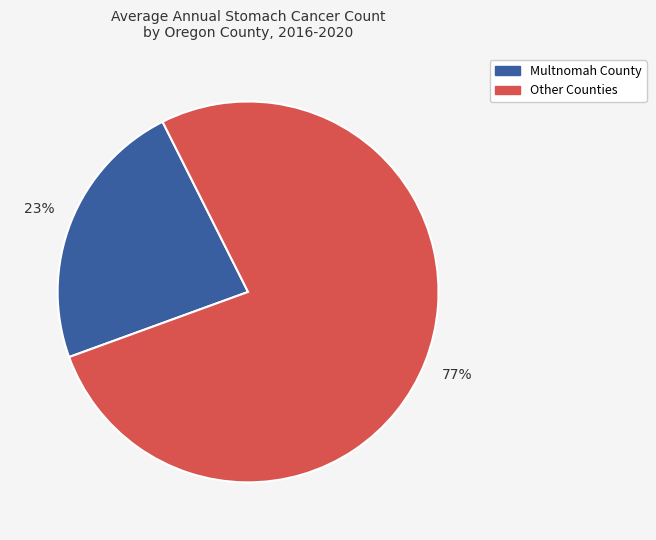

How many segments does this pie chart have?

2